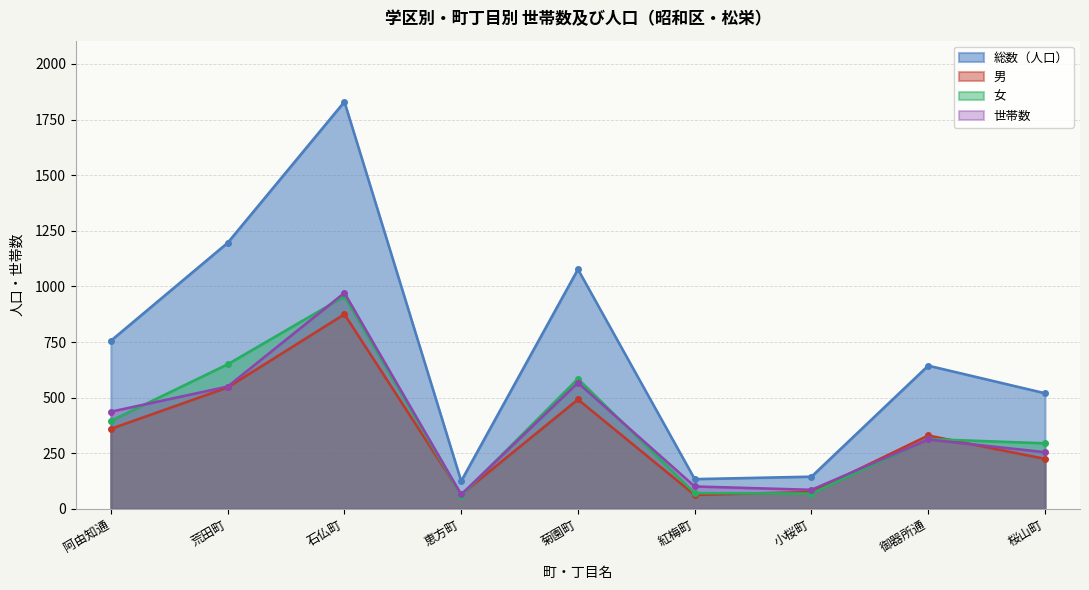

True or false: 男 has more than 2 interior local peaks.

True